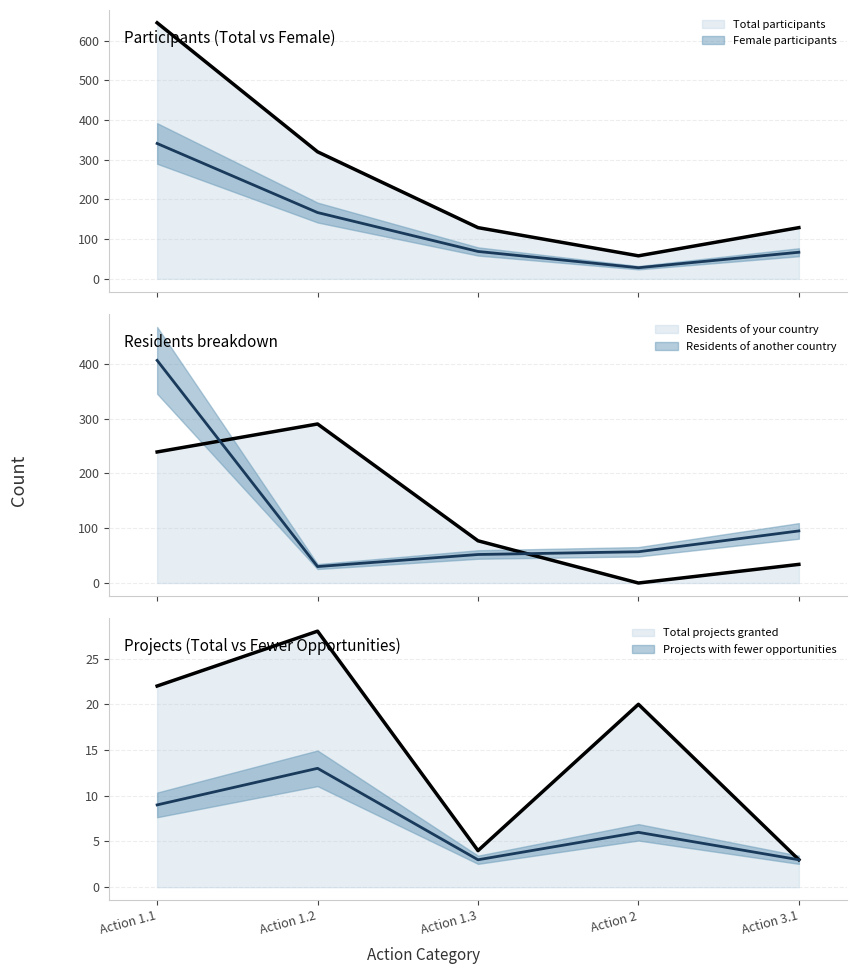

Which series has the largest total across all categories?

Total participants (main)